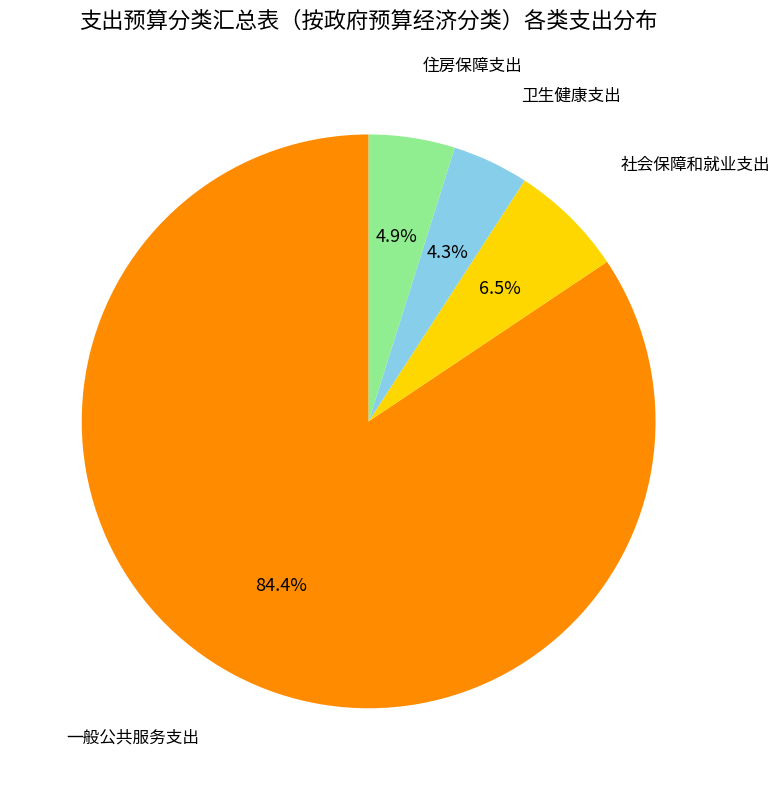

Does any single category account for the majority?

Yes